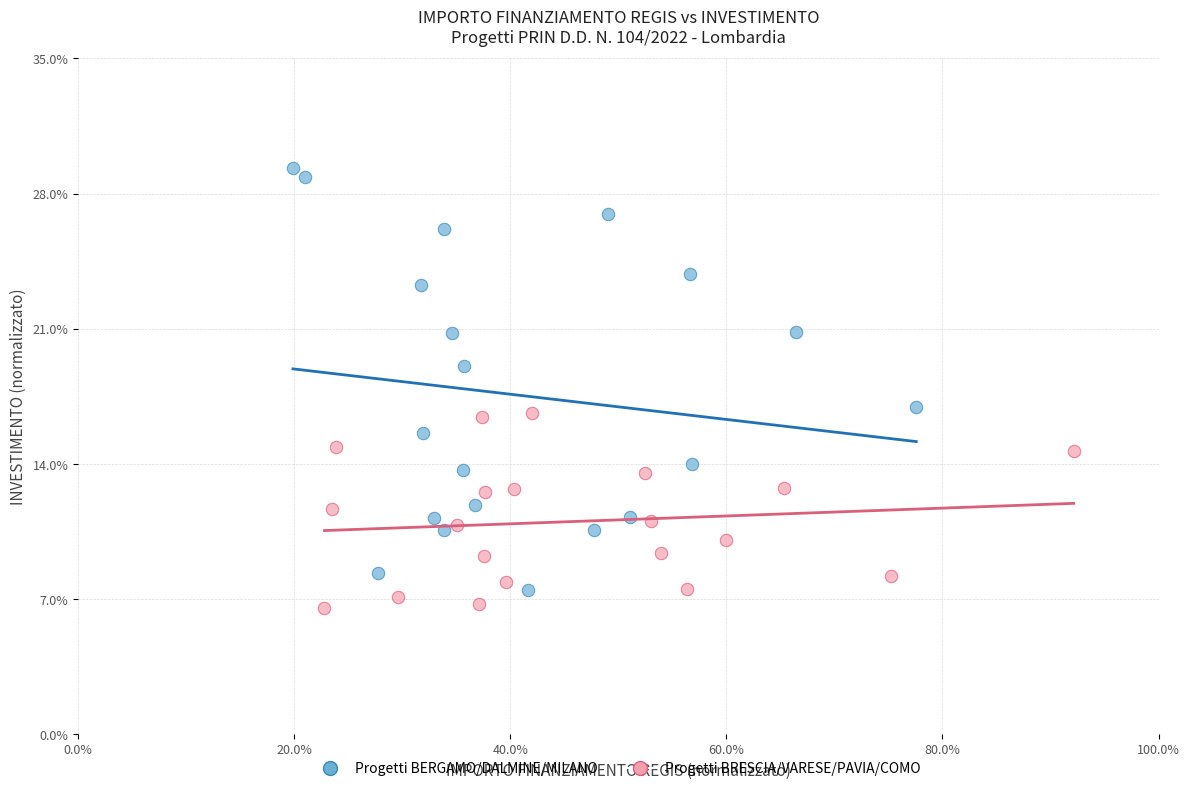

What are all the series names shown in the legend?

Progetti BERGAMO/DALMINE/MILANO, Progetti BRESCIA/VARESE/PAVIA/COMO